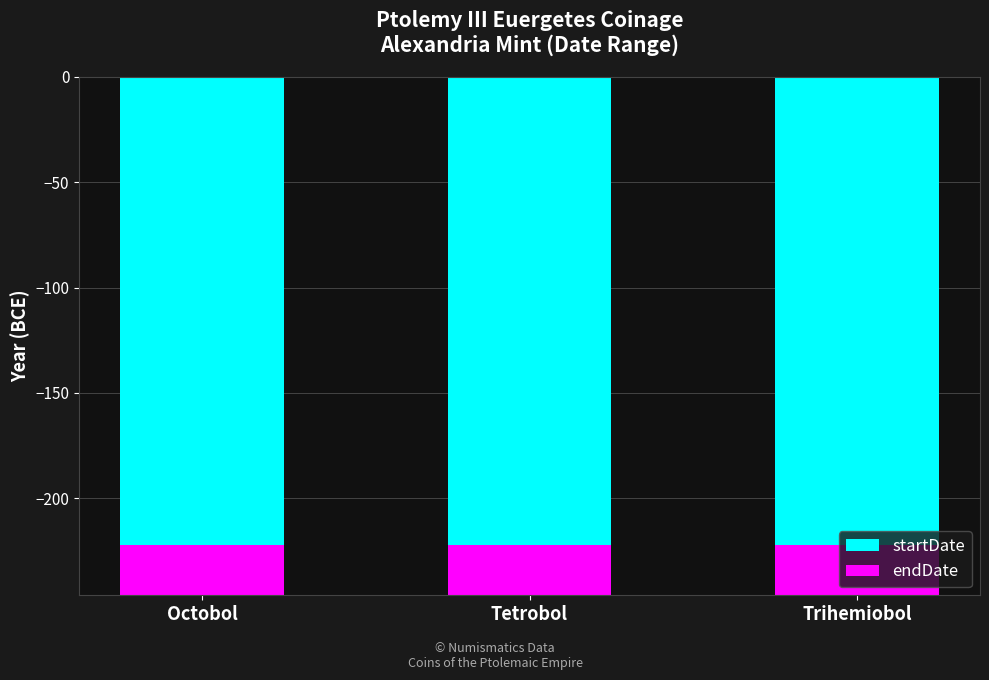

True or false: endDate has a value of 39 at Octobol.

False